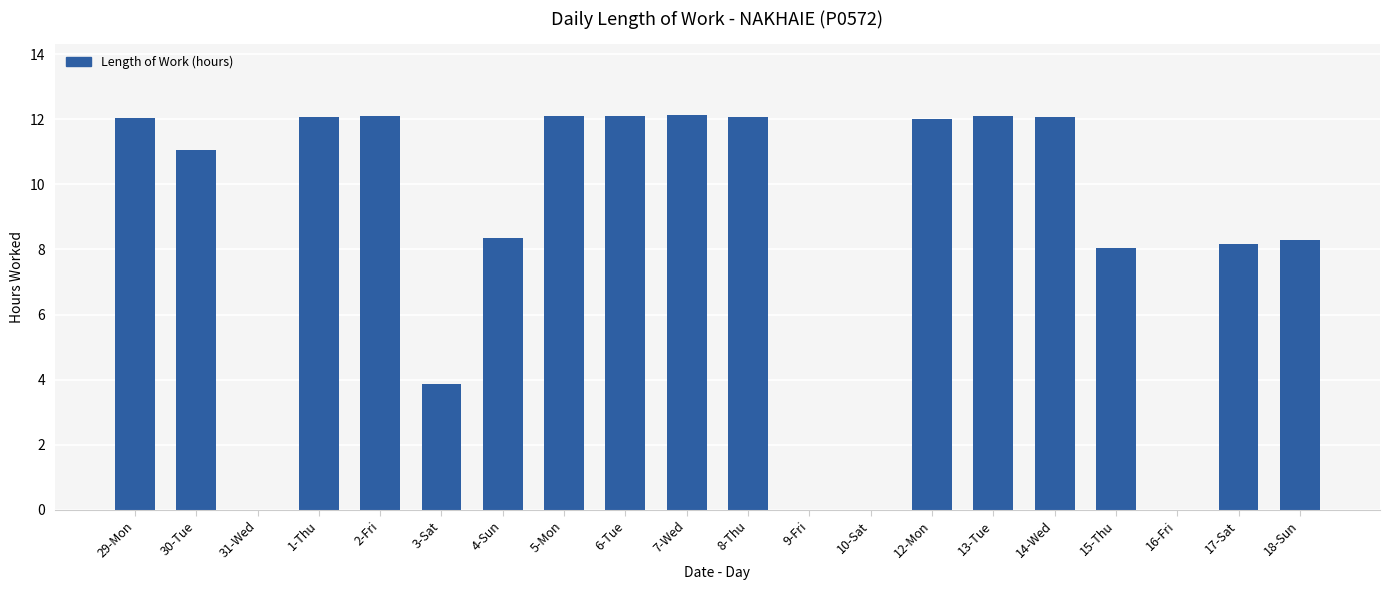

The chart shows a value of 11.1 at 30-Tue. True or false?

True